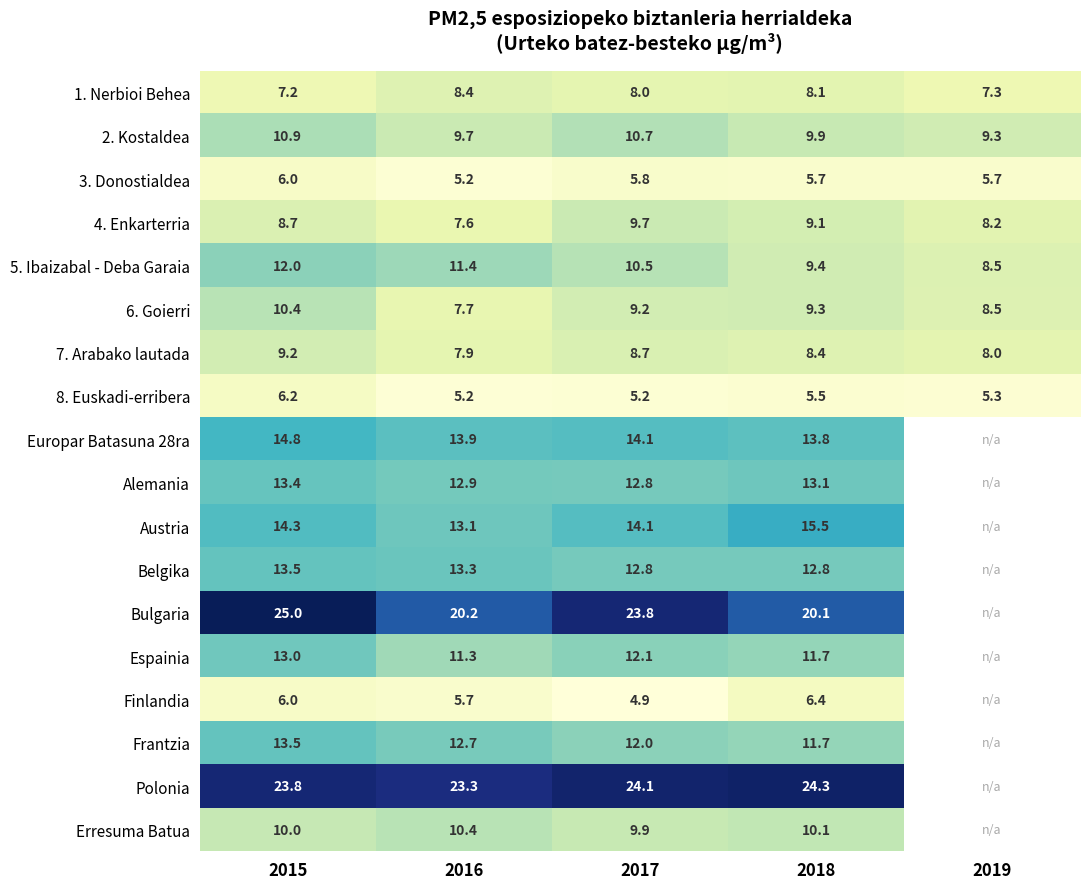

Between 2015 and 2019, which series saw the biggest shift?

5. Ibaizabal - Deba Garaia